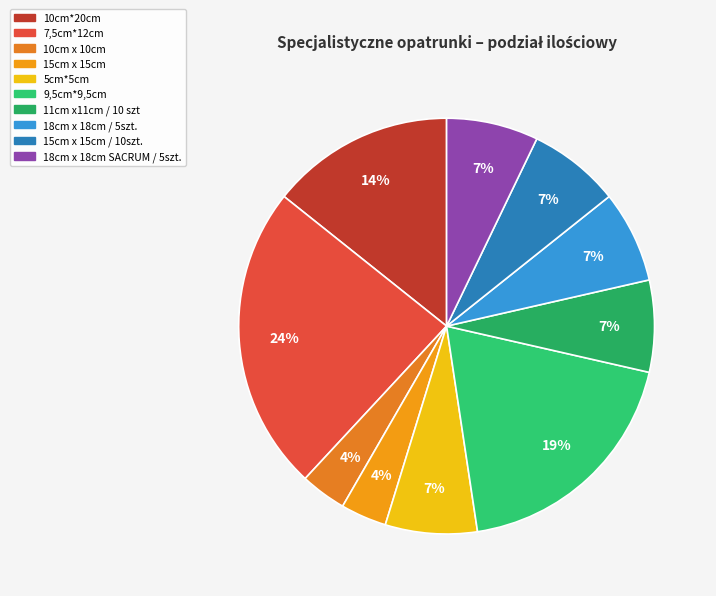

To the nearest percent, what is the difference between the largest and smallest slice percentages?

20%